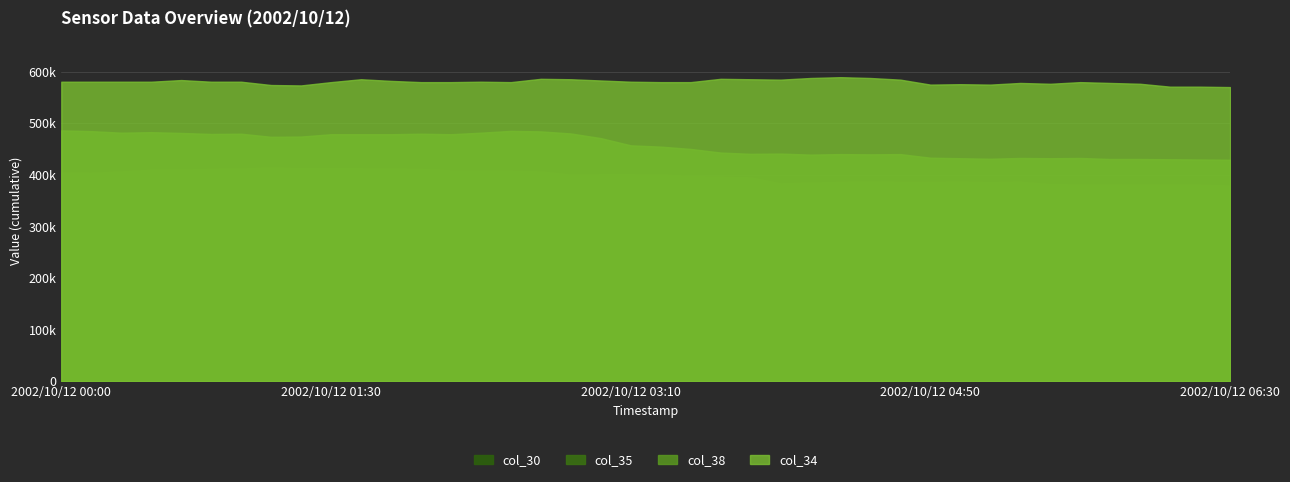

What is the label of the 33rd point from the right?

2002/10/12 01:10